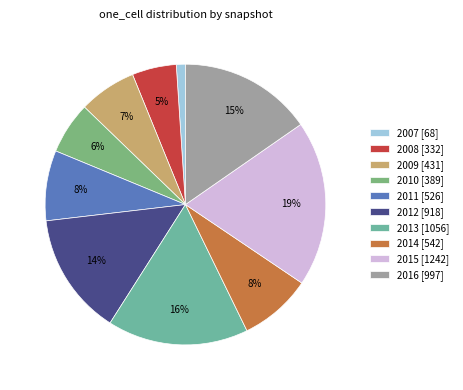

How many segments does this pie chart have?

10